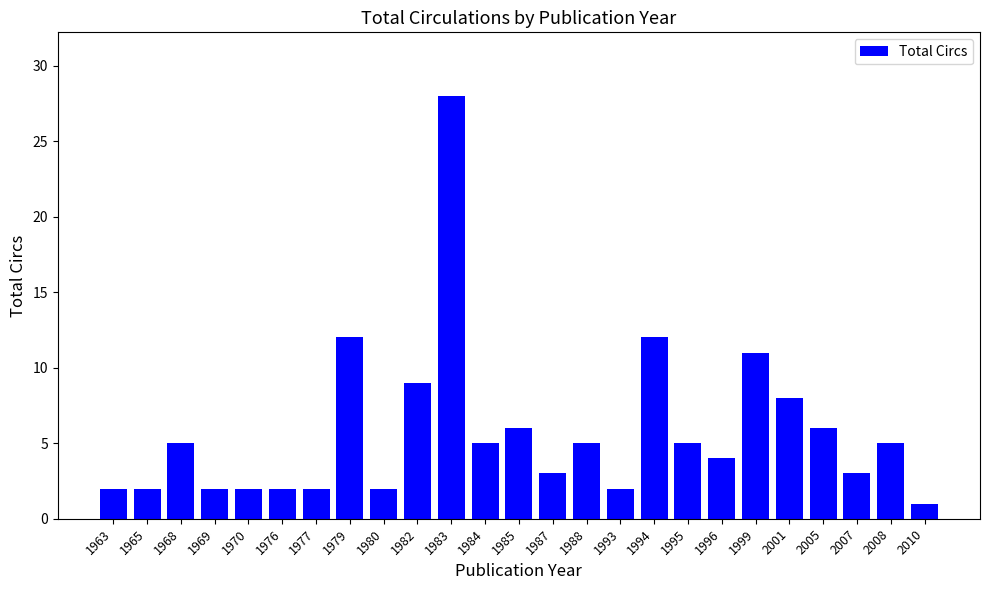

How many categories are shown in the chart?

25